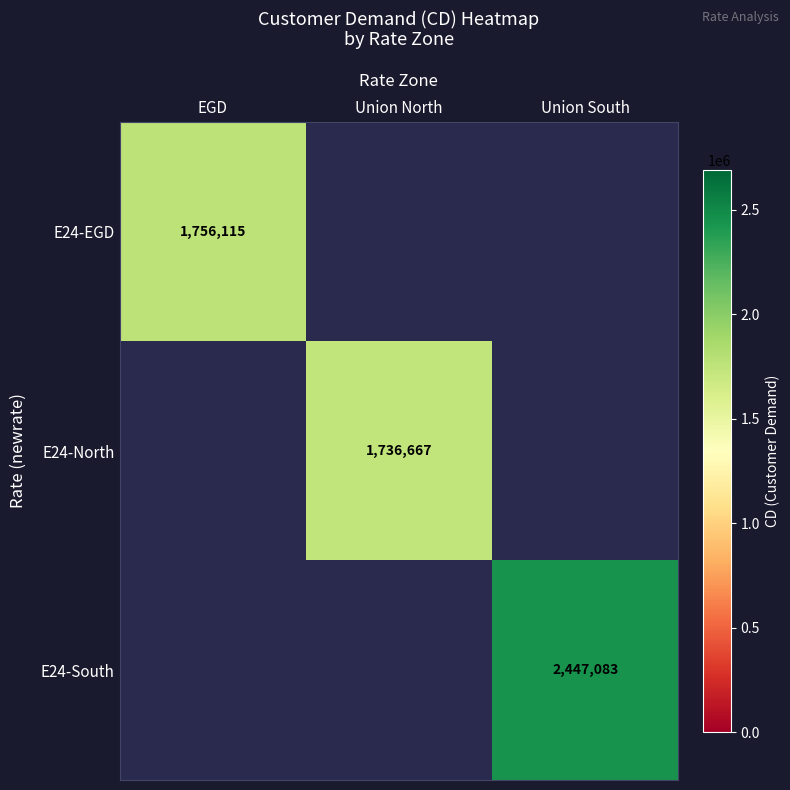

The value of E24-North at Union North is 2758635. True or false?

False